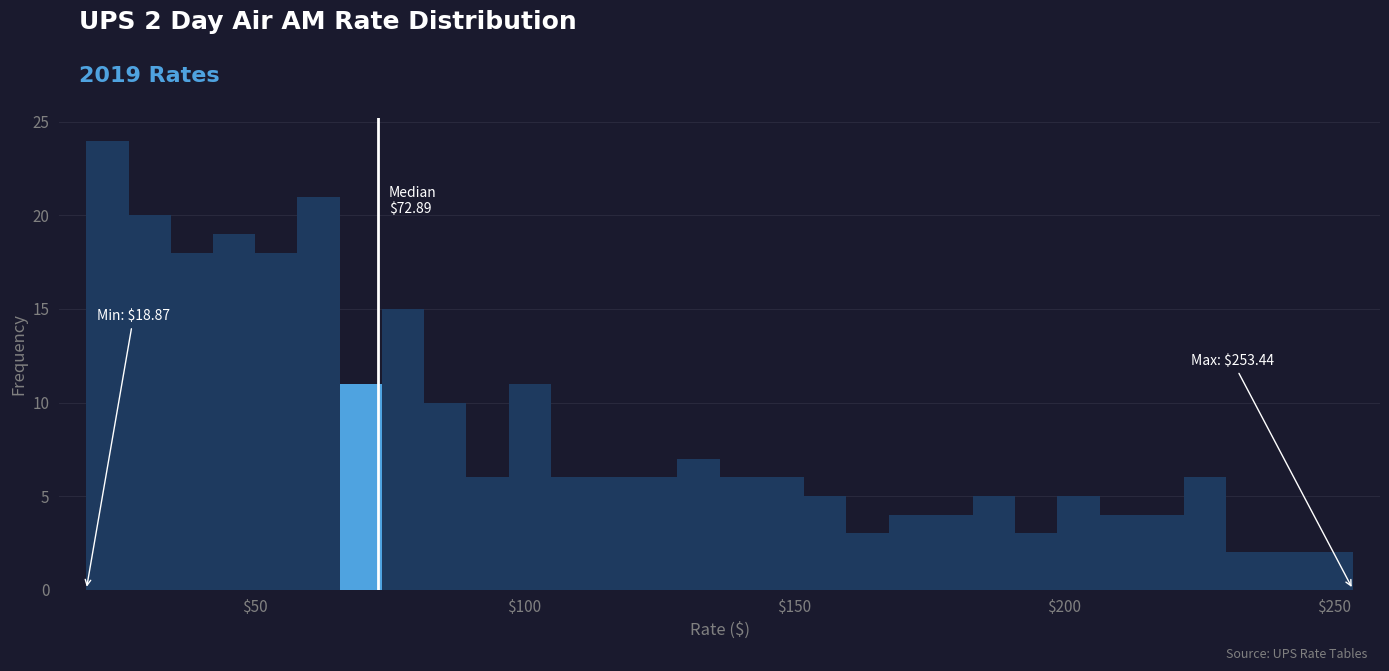

Around what value on the x-axis is the tallest bar? Give the approximate position of its centre, as read against the axis.

25